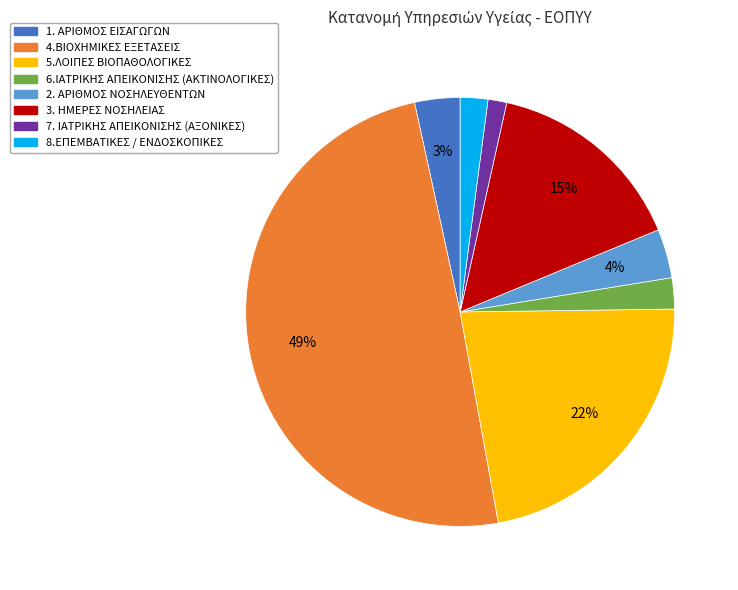

Is the sum of 5.ΛΟΙΠΕΣ ΒΙΟΠΑΘΟΛΟΓΙΚΕΣ and 7. ΙΑΤΡΙΚΗΣ ΑΠΕΙΚΟΝΙΣΗΣ (ΑΞΟΝΙΚΕΣ) greater than half?

No